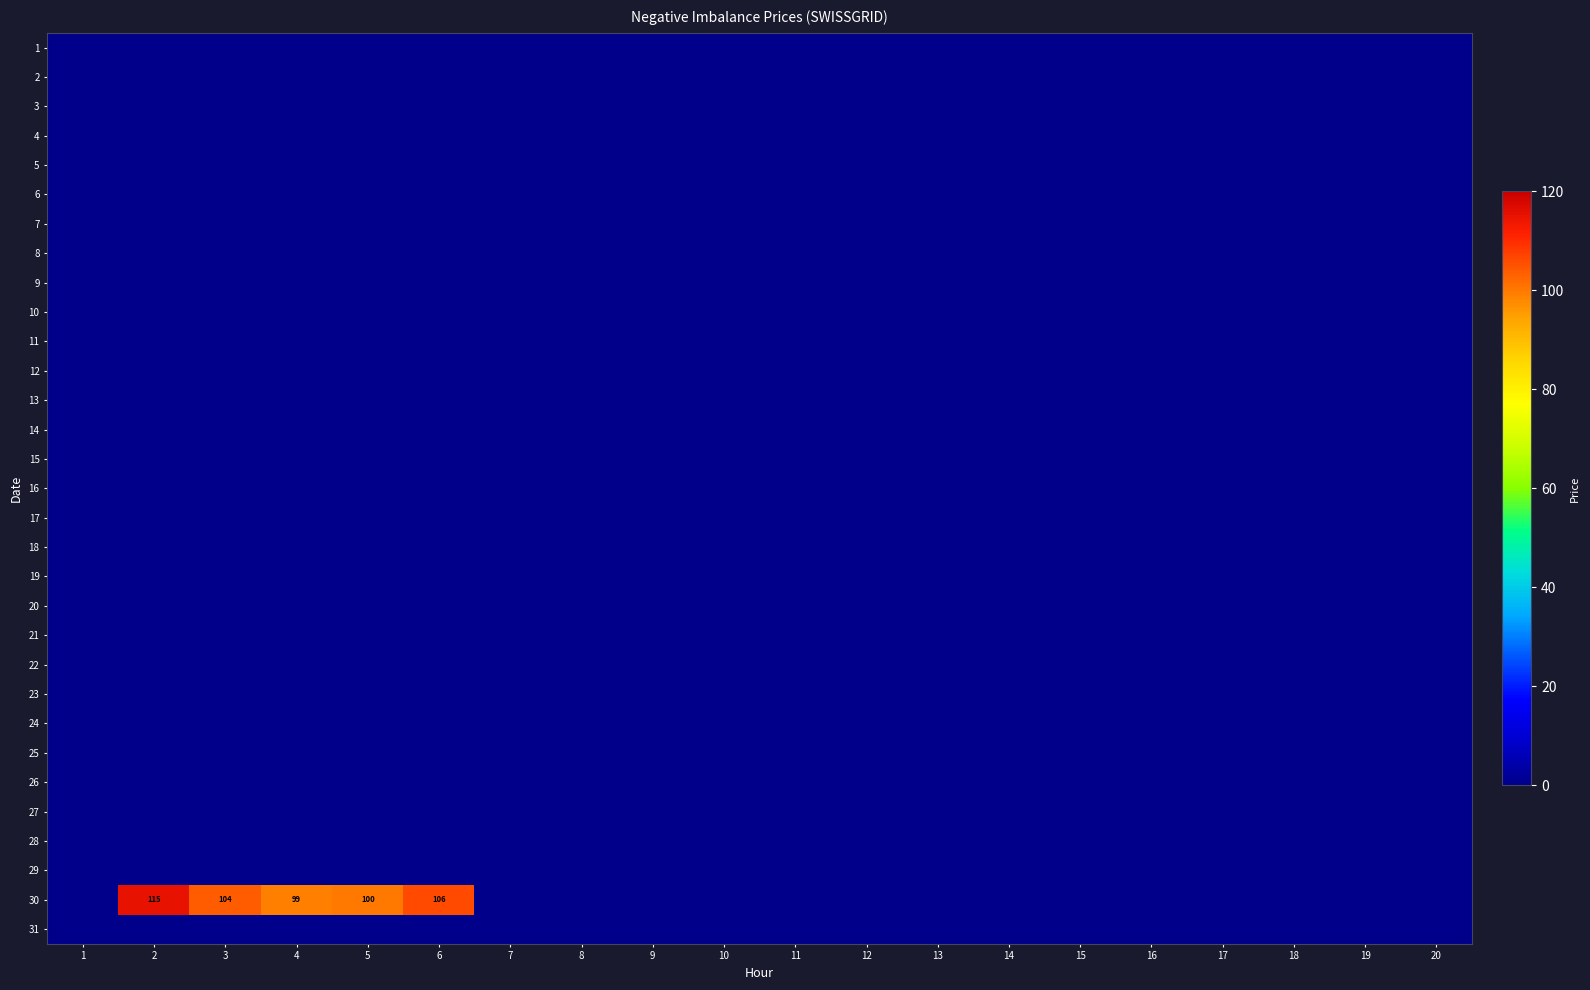

At how many categories does at least one series exceed 23?

5